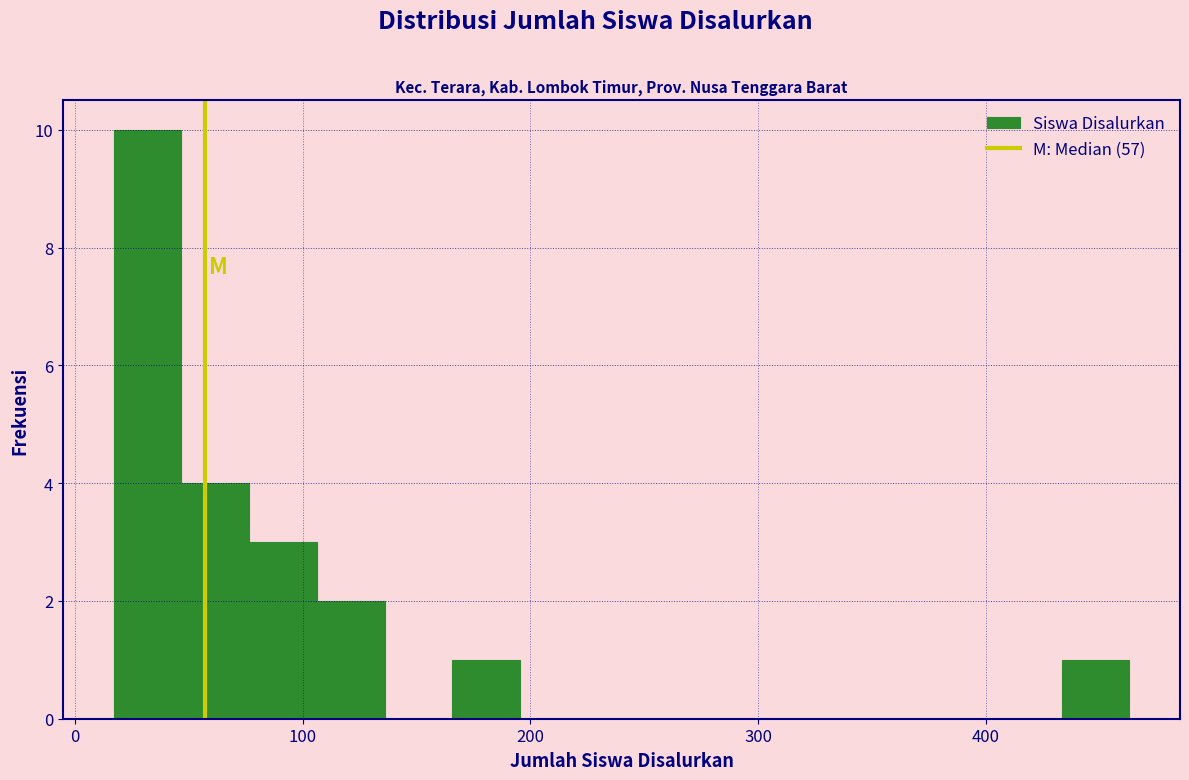

Read against the x-axis, roughly where is the centre of the tallest bar?

30